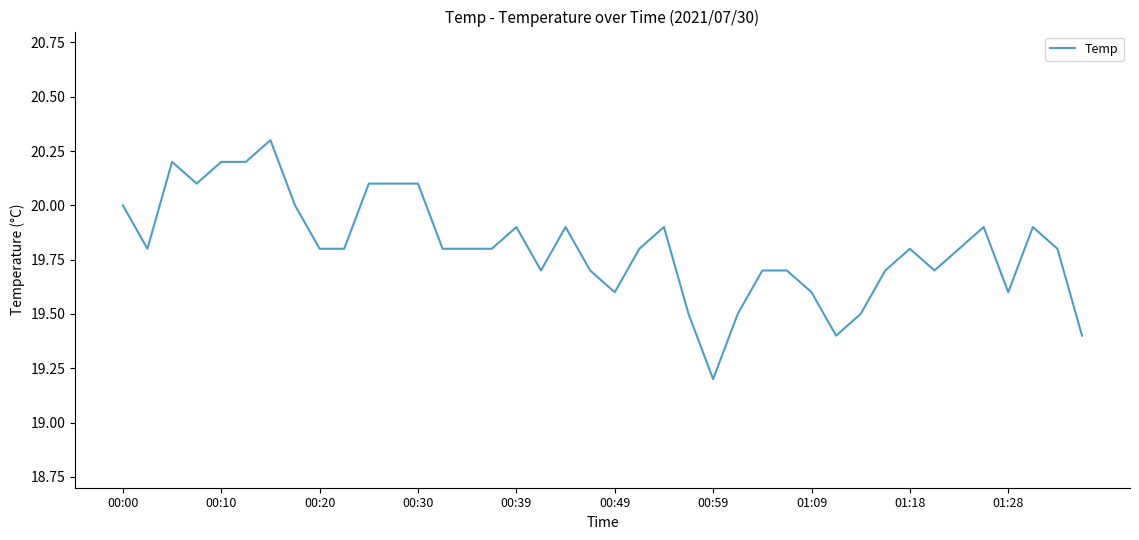

What is the maximum value shown in the chart?

20.3